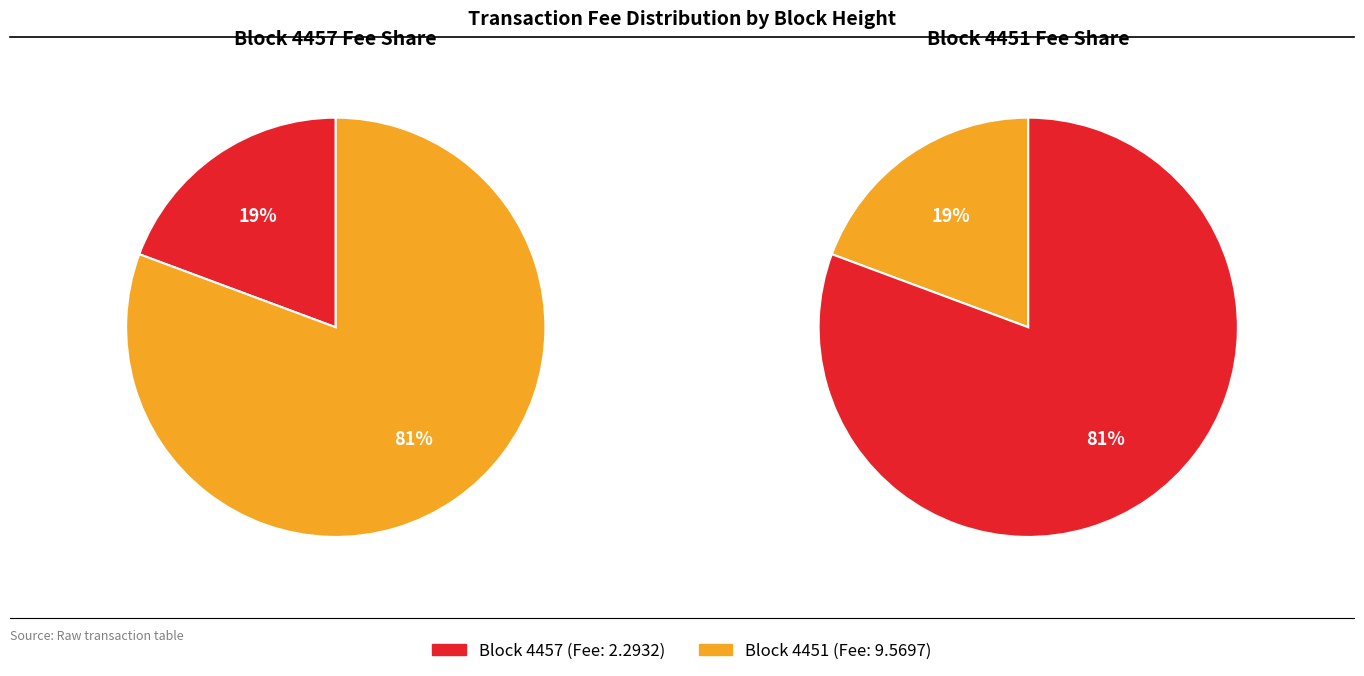

To the nearest percent, what percentage of the pie is 4451?

81%